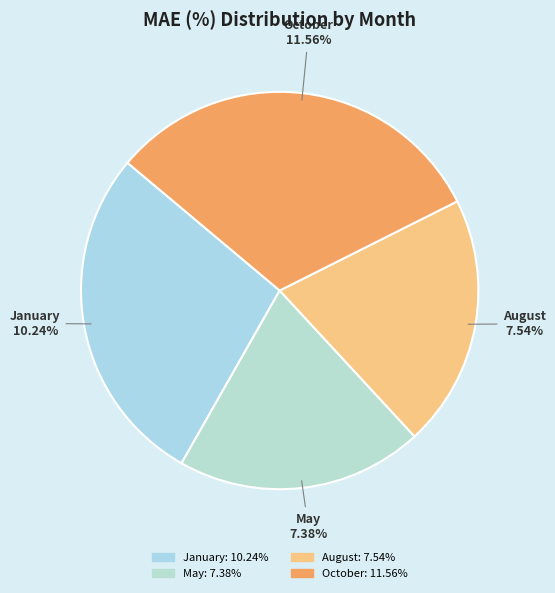

How many slices are in this pie chart?

4